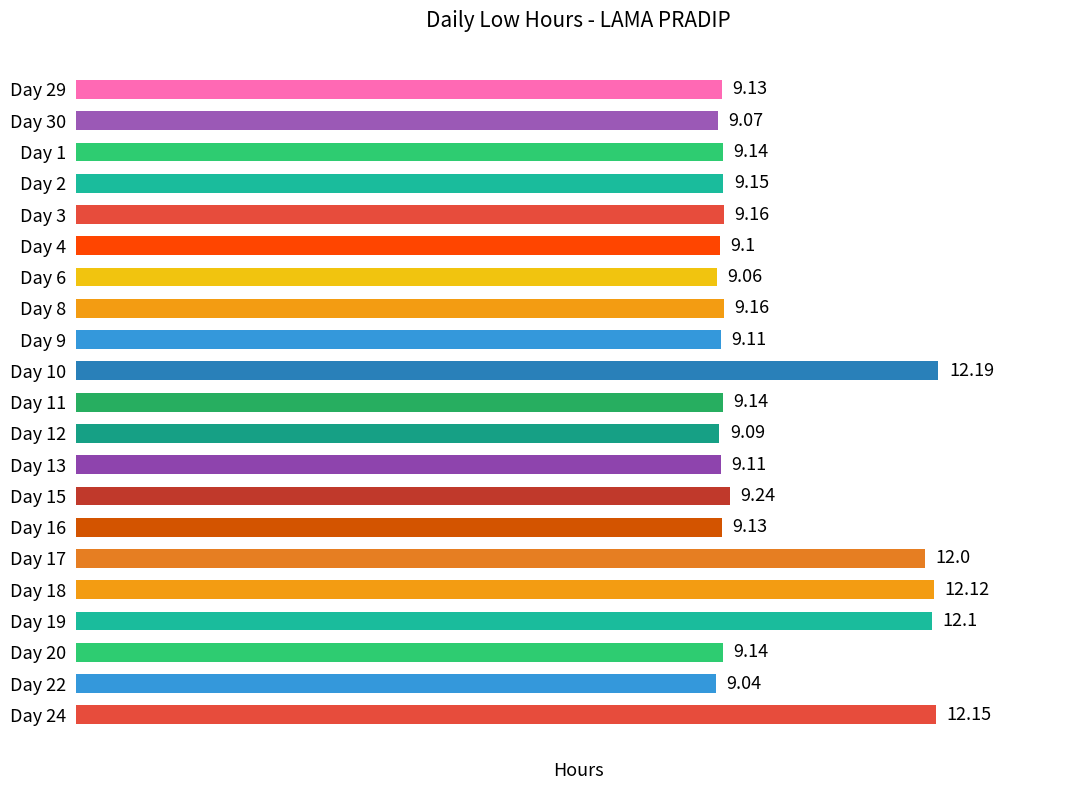

What is the sum of all values?

206.5